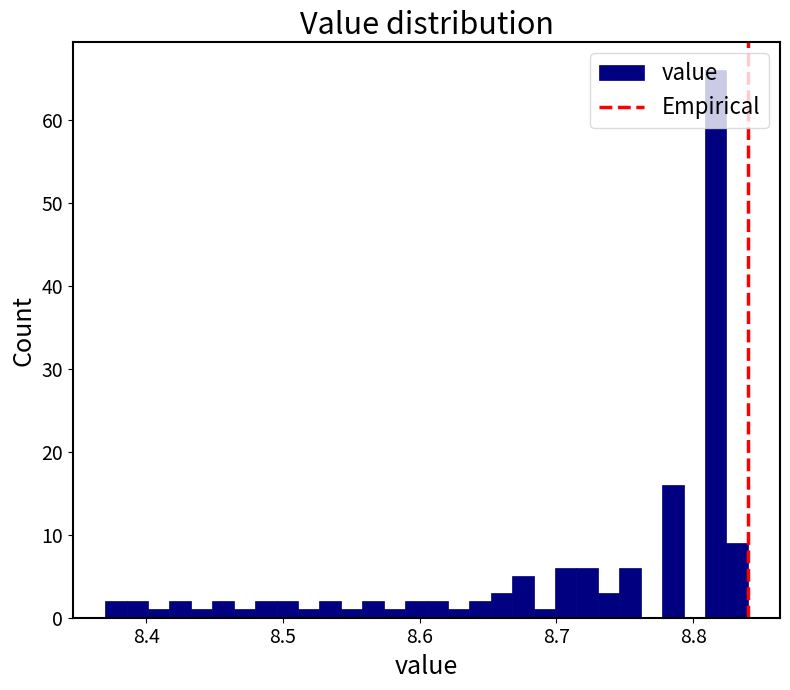

Read against the x-axis, roughly where is the centre of the tallest bar?

8.82